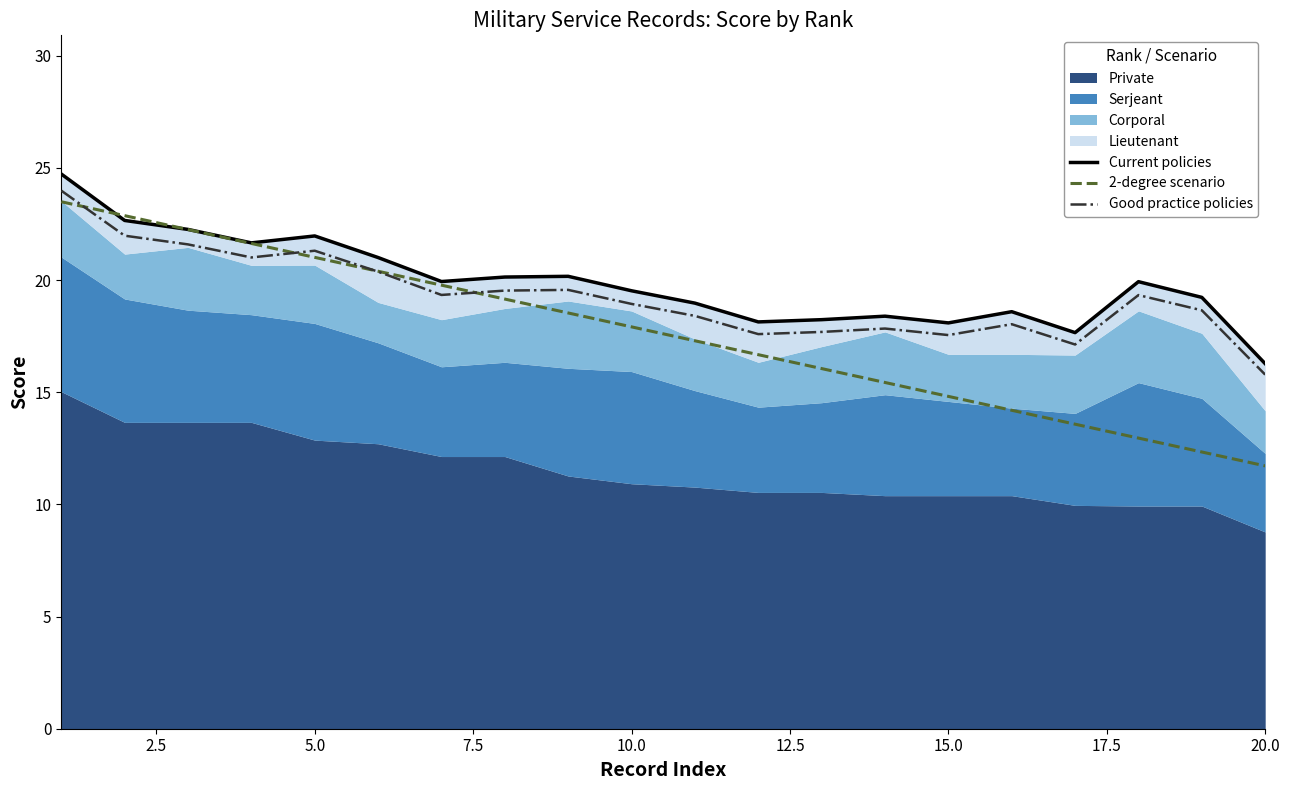

List the series in order of their peak value, highest first.

Current policies, Good practice policies, 2-degree scenario